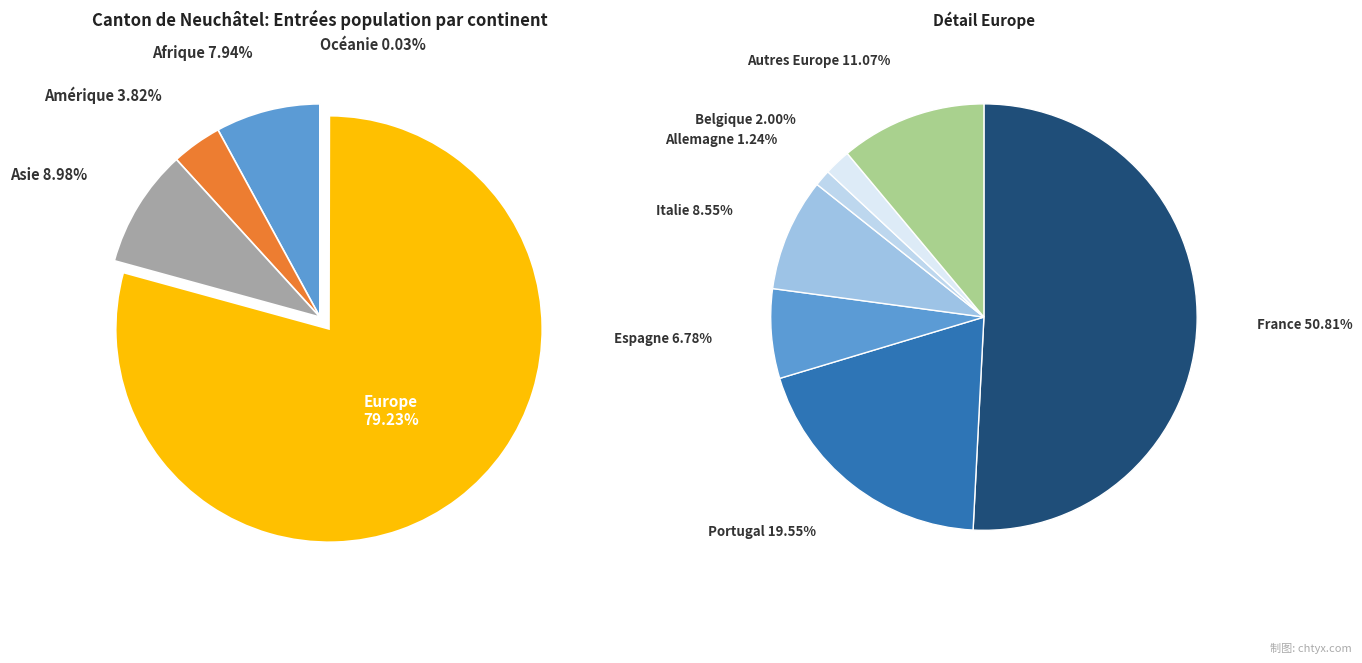

Rank the categories by value from lowest to highest.

Océanie, Amérique, Afrique, Asie, Europe